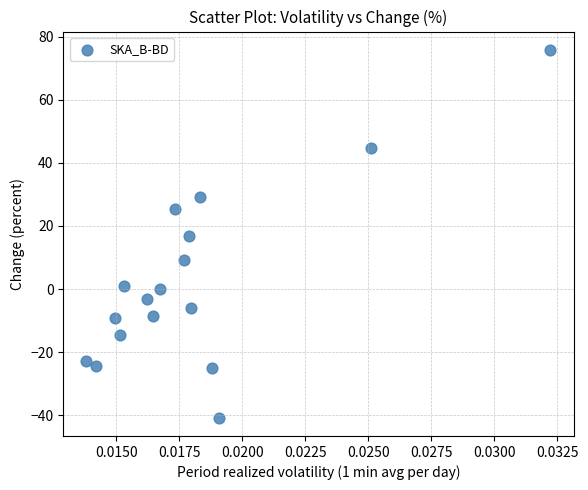

What is the range of Y values (max minus min)?

116.6